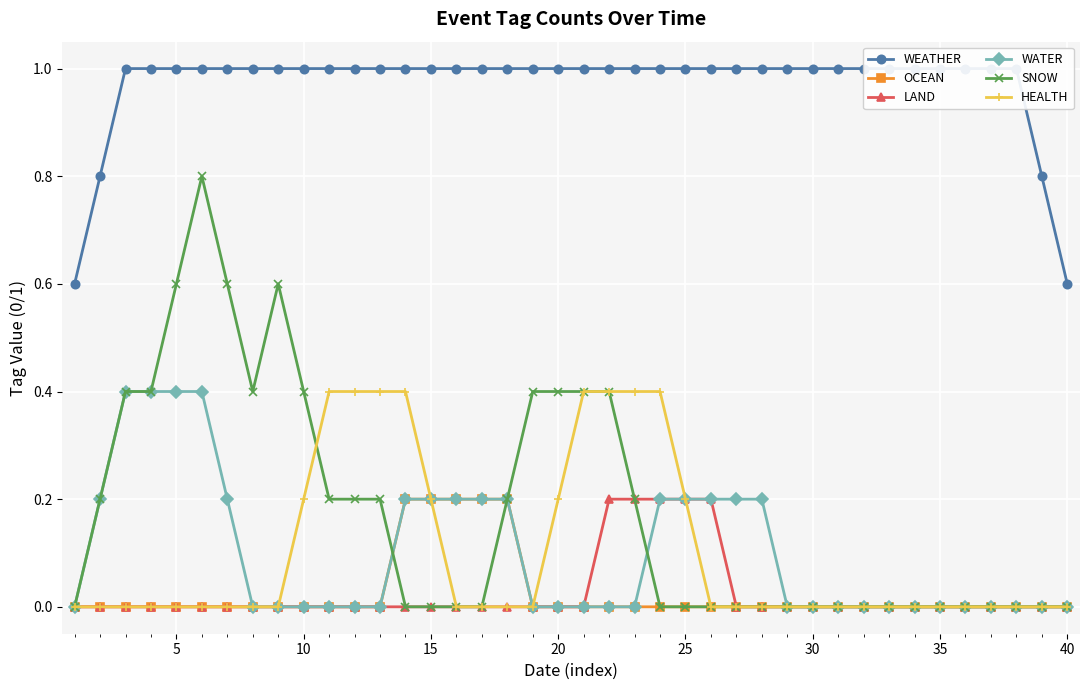

What is the difference between the maximum and second lowest values in the WEATHER series?

0.4